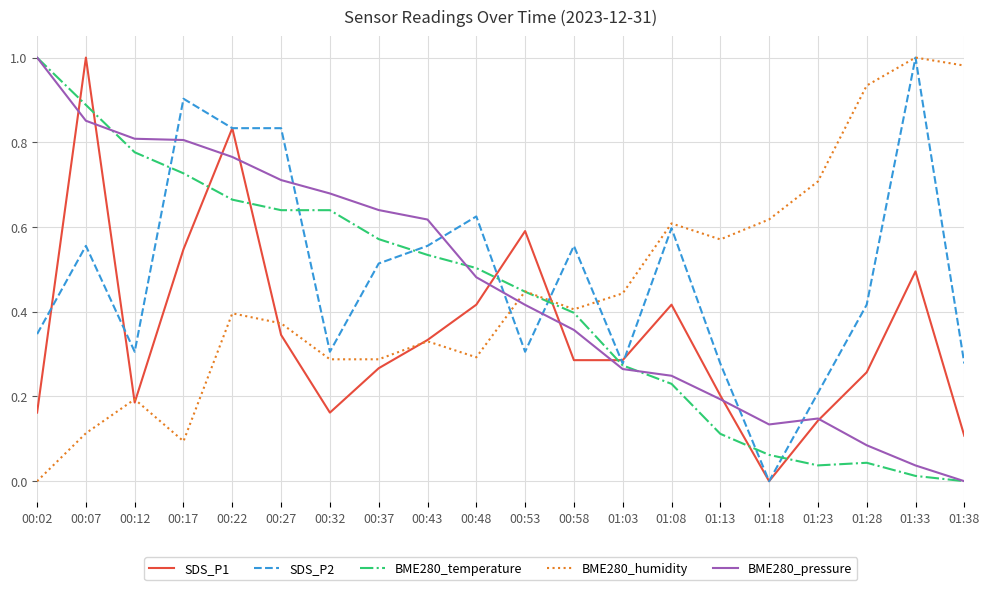

Is the value of BME280_temperature at 01:13 greater than the value of SDS_P2 at 01:13?

No